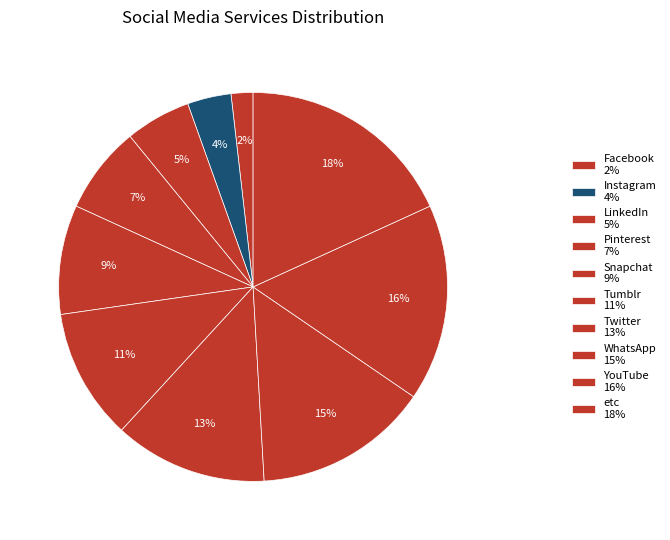

What is the ratio of the value at Snapchat to the value at Facebook?

5.0